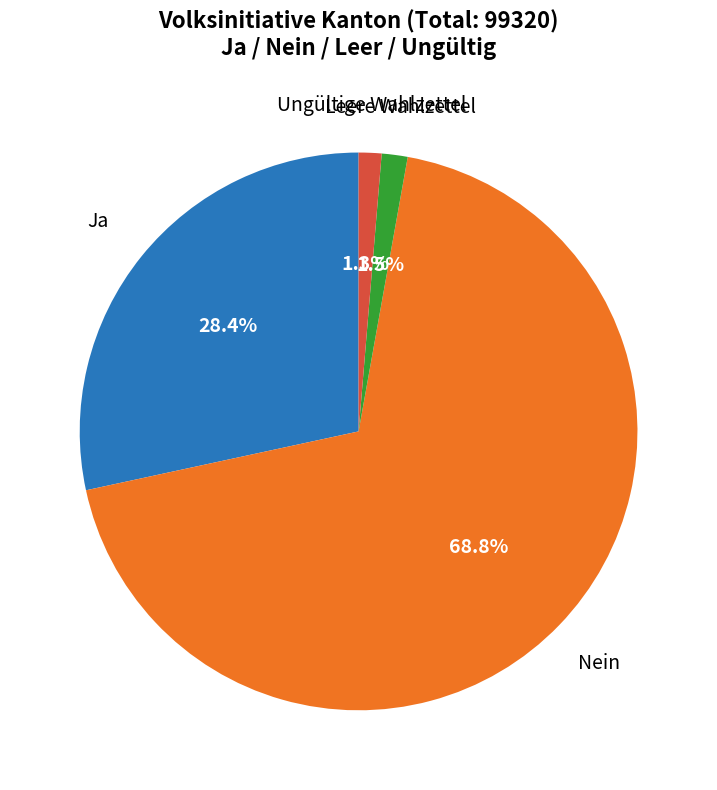

To the nearest percent, what is the combined percentage of Nein and Ungültige Wahlzettel?

70%